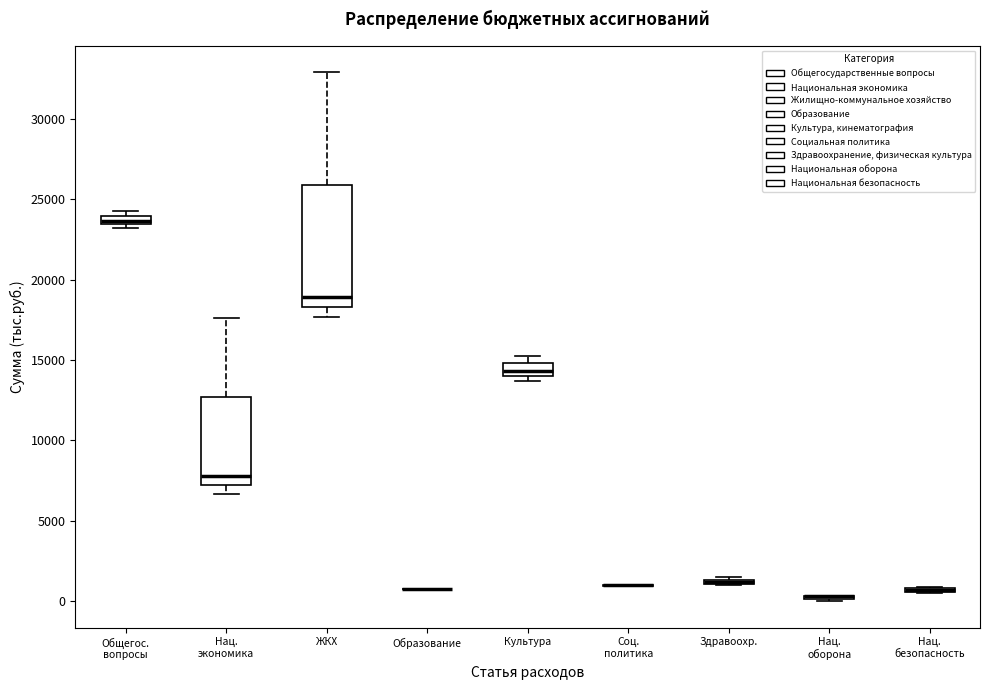

Comparing the boxes themselves (not the whiskers), which one is the tallest?

ЖКХ